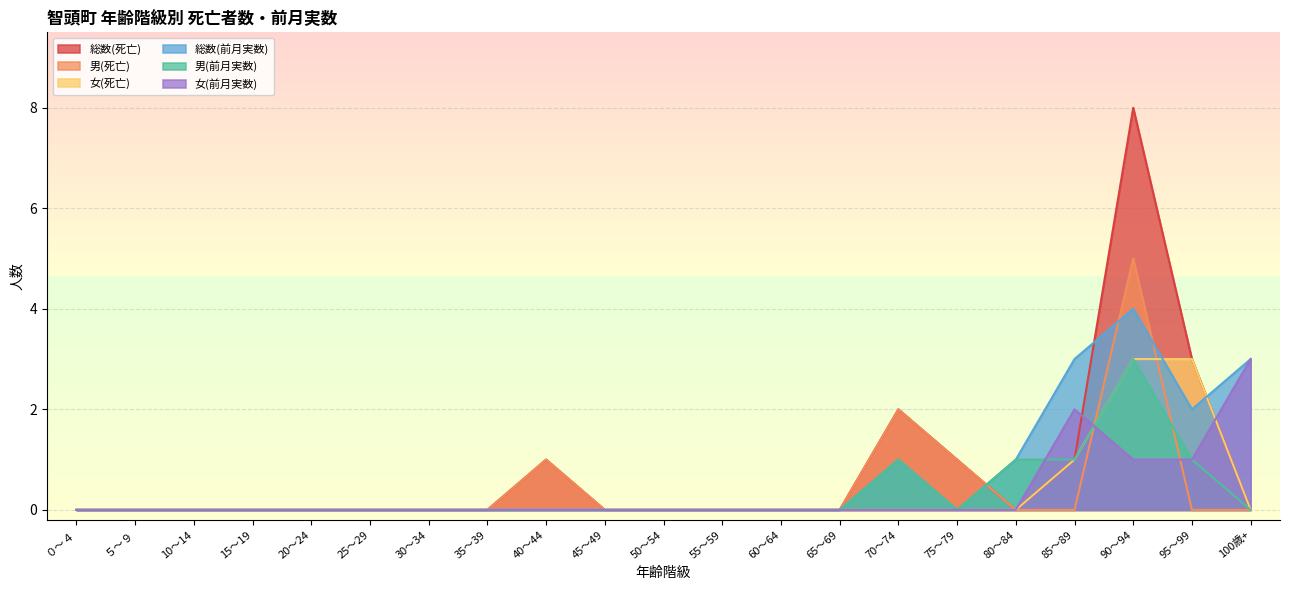

What is the highest value of the 男(前月実数) series?

3